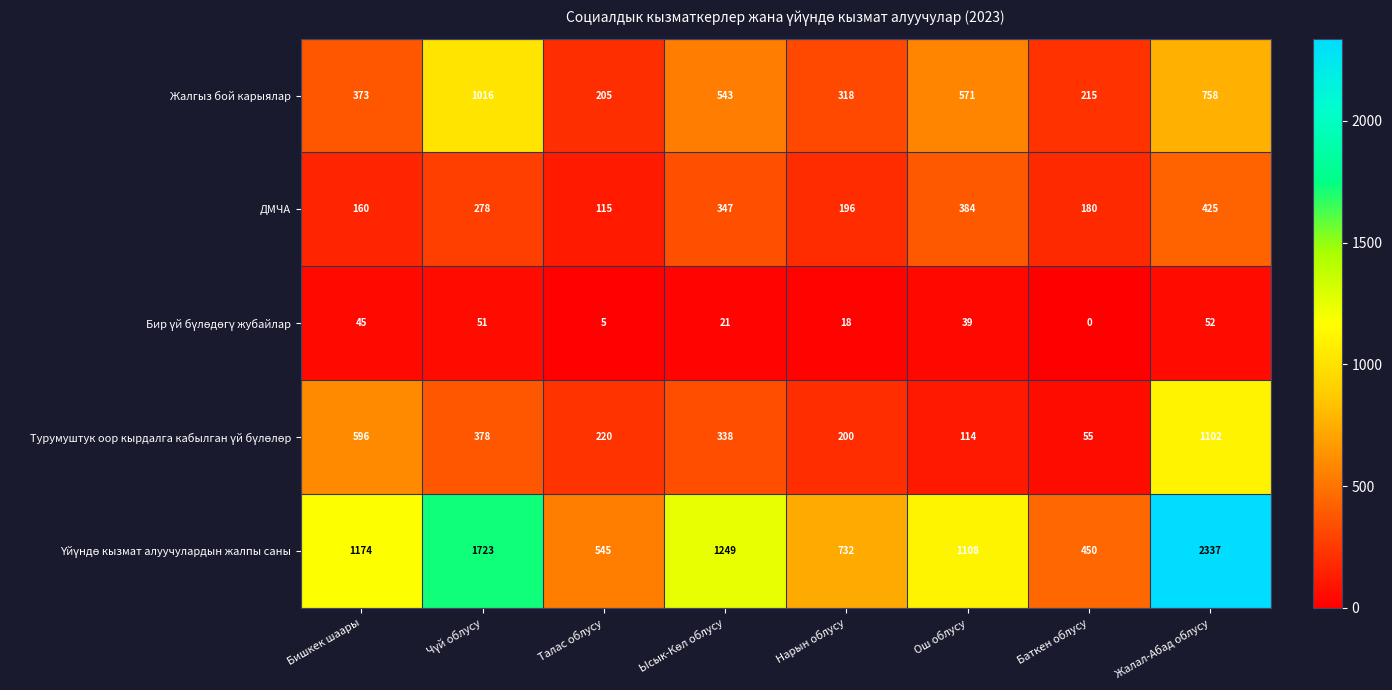

How many distinct data groups are displayed?

5